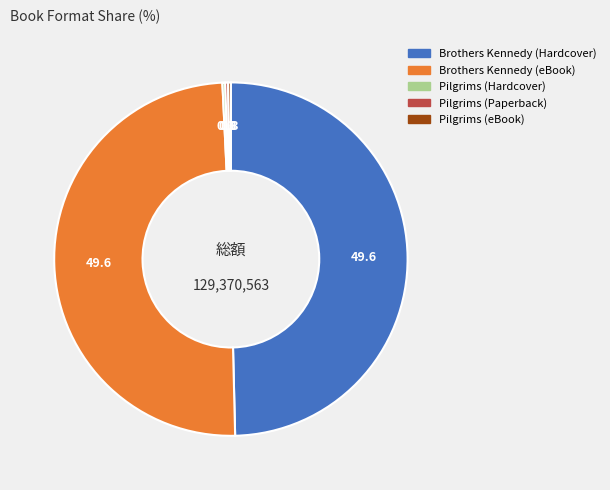

The Brothers Kennedy (Hardcover) slice represents 57% of the pie. True or false?

False